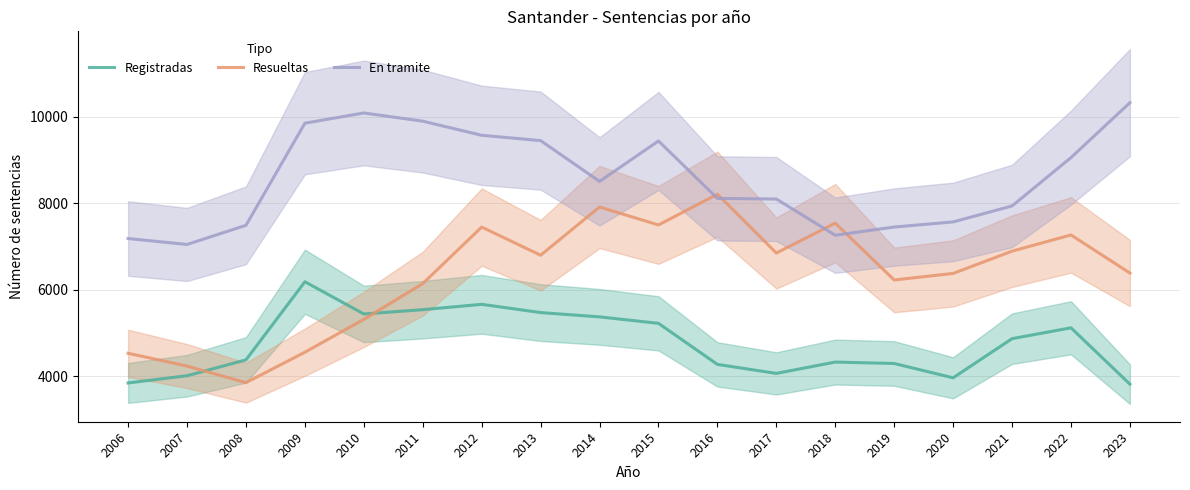

True or false: Resueltas and Registradas cross at least once.

True